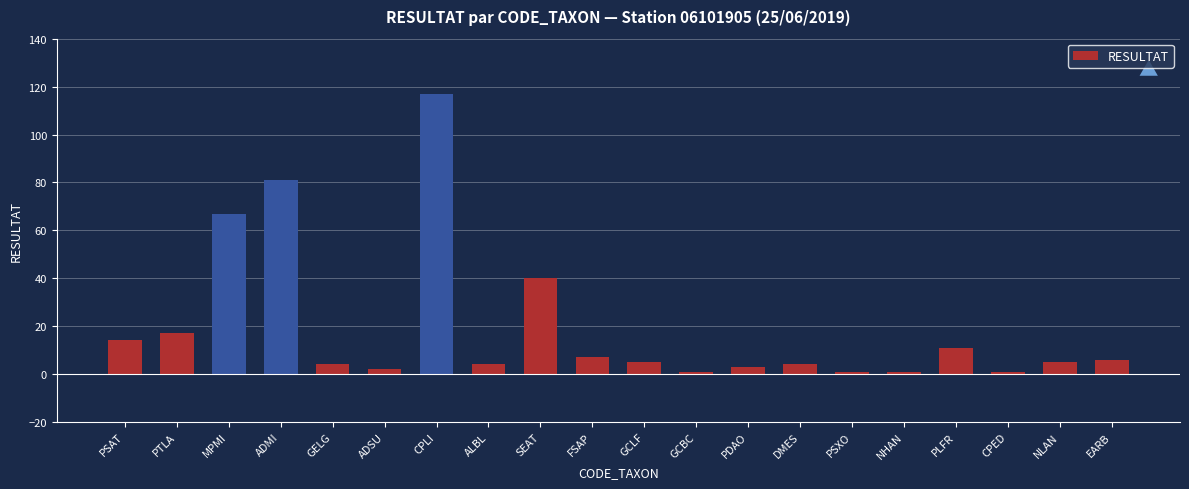

What position from the right is GCLF?

10